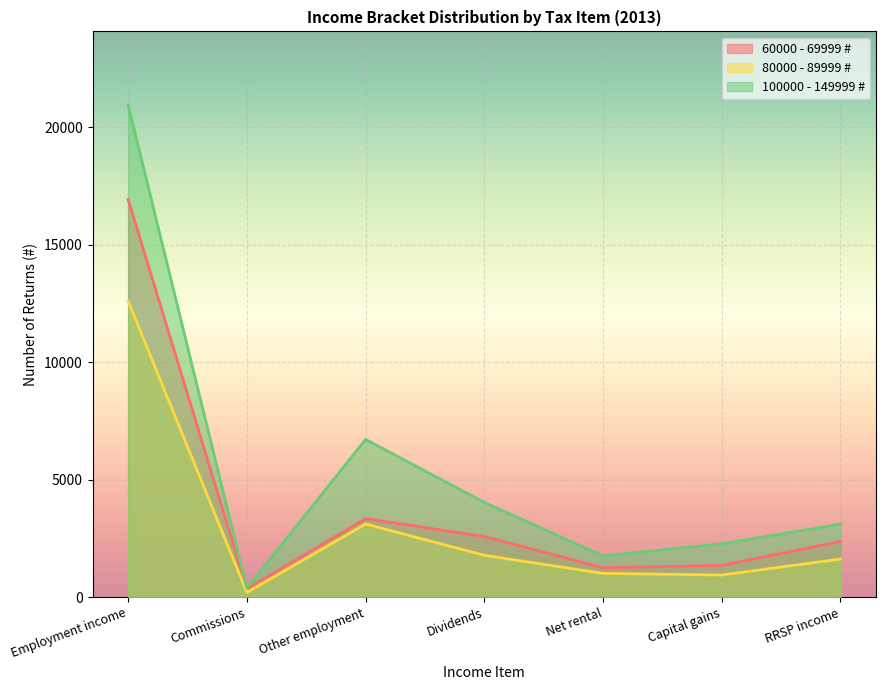

Does the chart display data point markers on the line(s)?

No